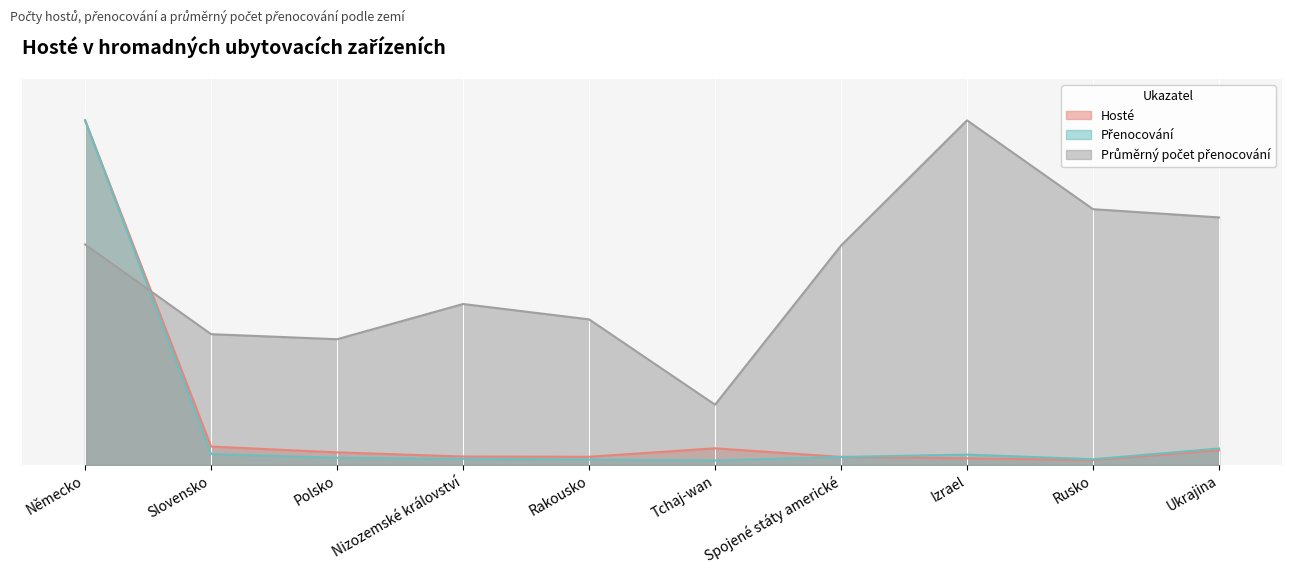

The Průměrný počet přenocování series shows 0.2 at Tchaj-wan. True or false?

False